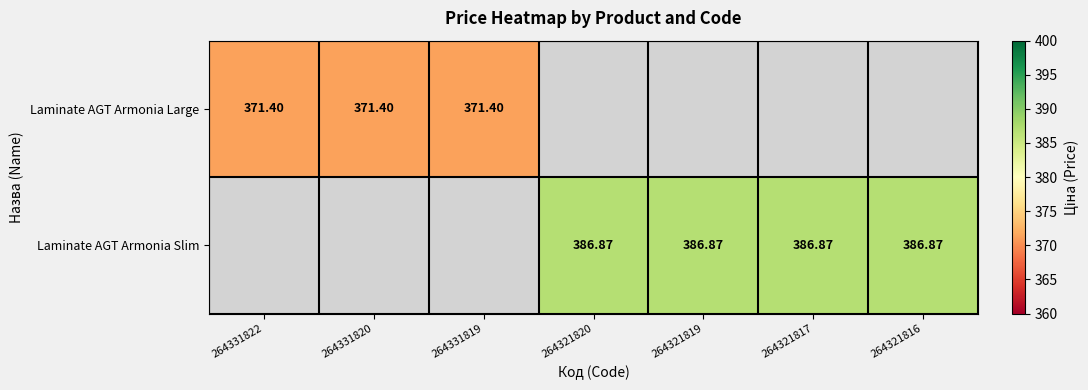

At how many categories does at least one series exceed 384?

4